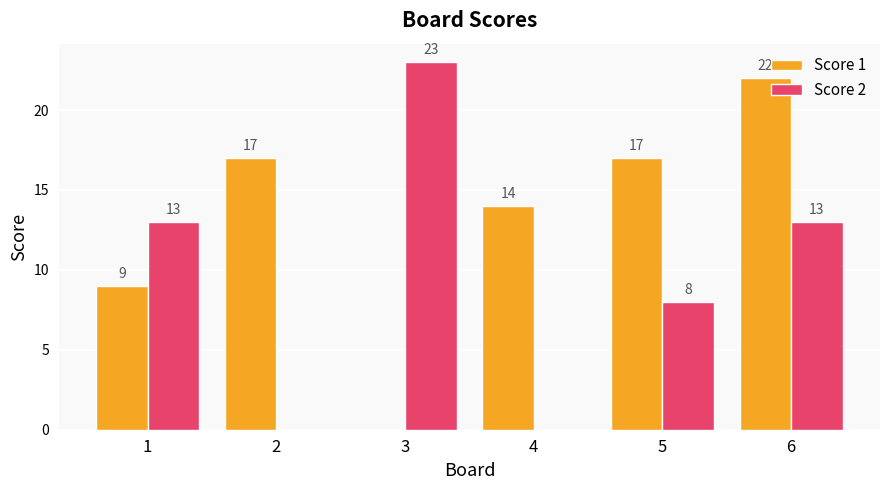

Reading right to left, extract all data points from this chart.

Score 1: 22	17	14	0	17	9
Score 2: 13	8	0	23	0	13